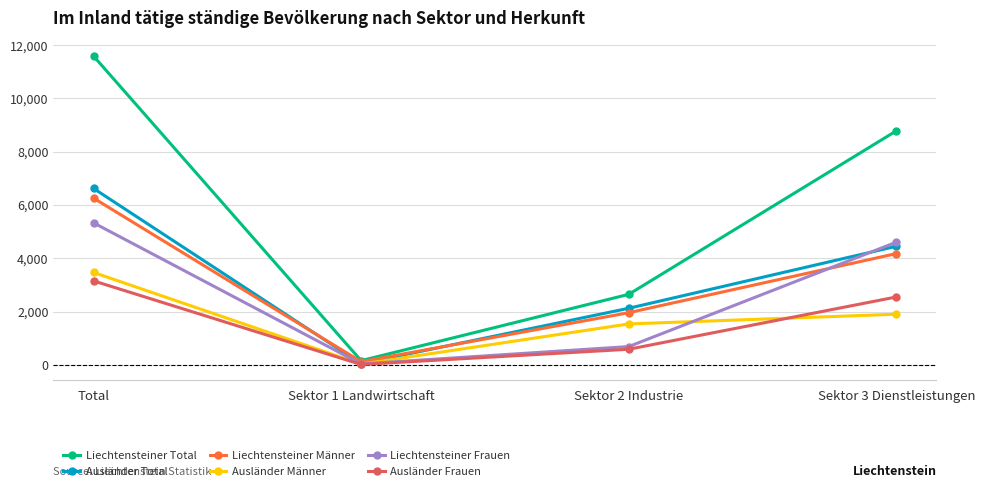

What is the sum of all Ausländer Total values?

13250